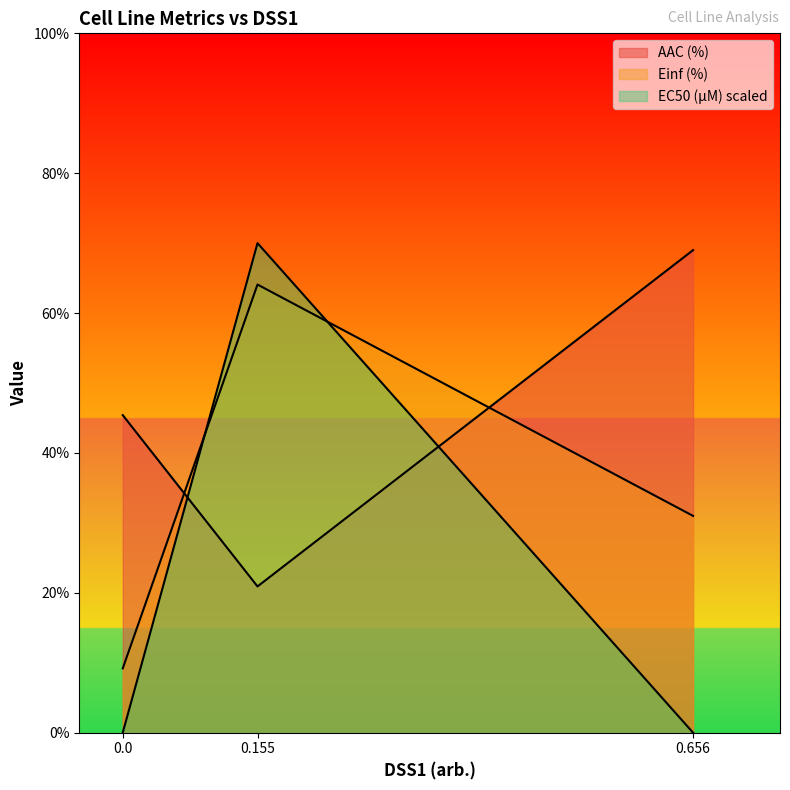

What is the average value of the EC50 (µM) series?

23.3